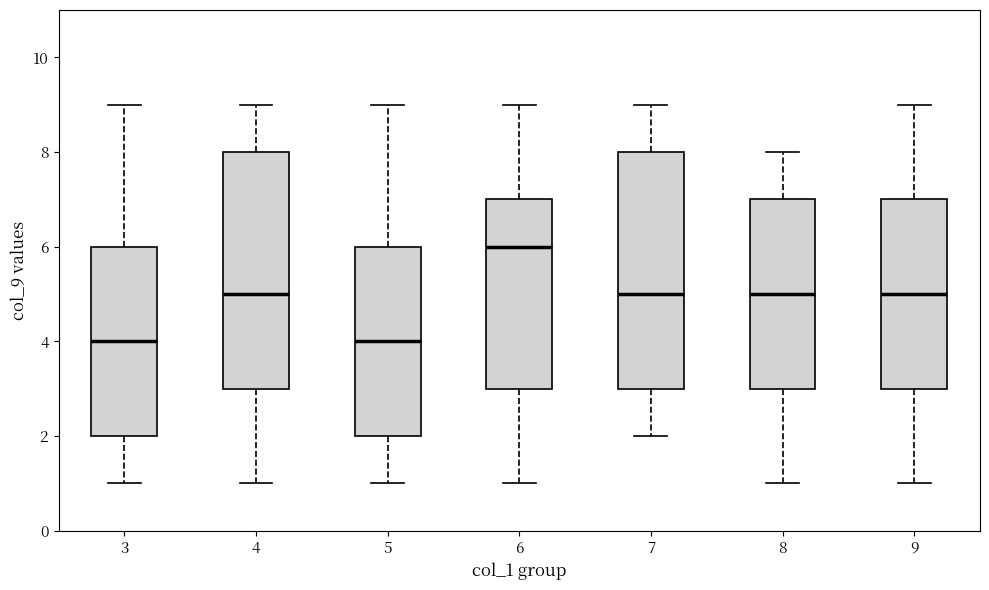

Where does the lower whisker of the box at x = 5 end on the y-axis? The values are not printed on the chart, so give them approximately, as read against the axis.

1